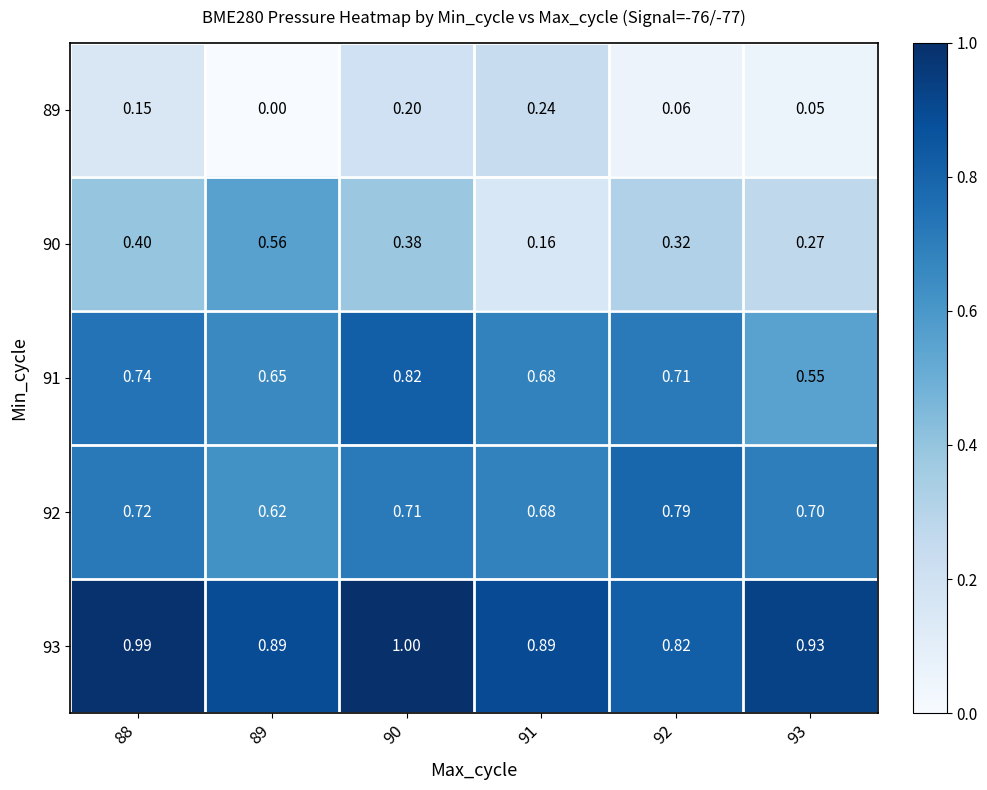

Is the value of 93 at 91 greater than the value of 90 at 92?

Yes